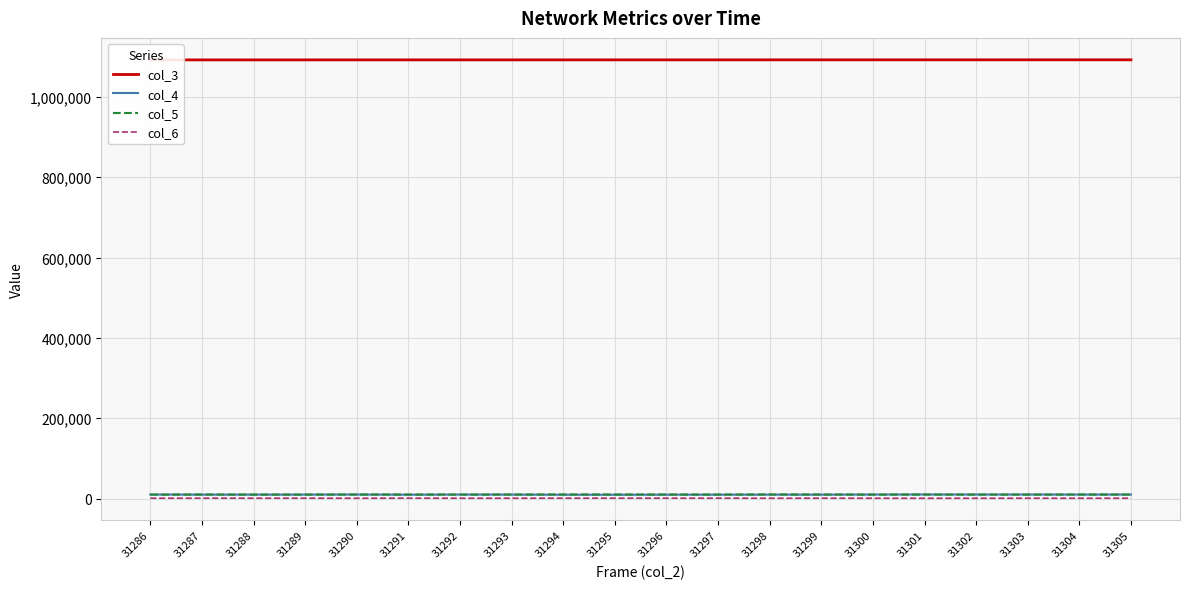

What is the average value of the col_4 series?

9701